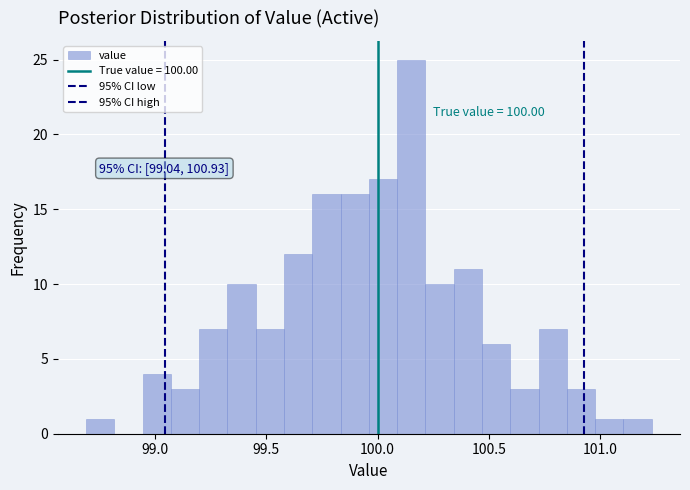

Around what value on the x-axis is the tallest bar? Give the approximate position of its centre, as read against the axis.

100.15